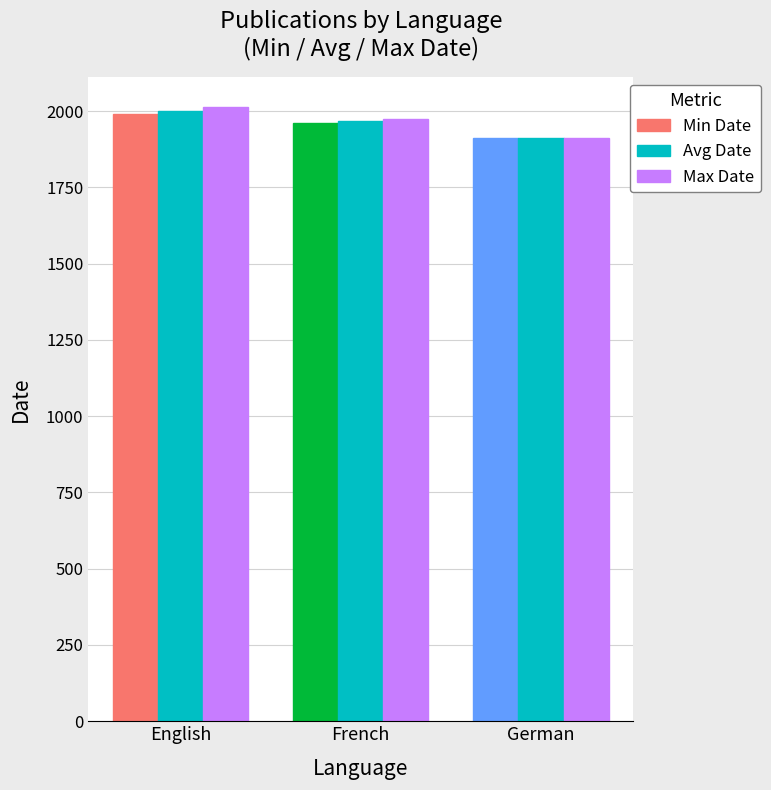

What is the label of the 3rd bar from the left?

German